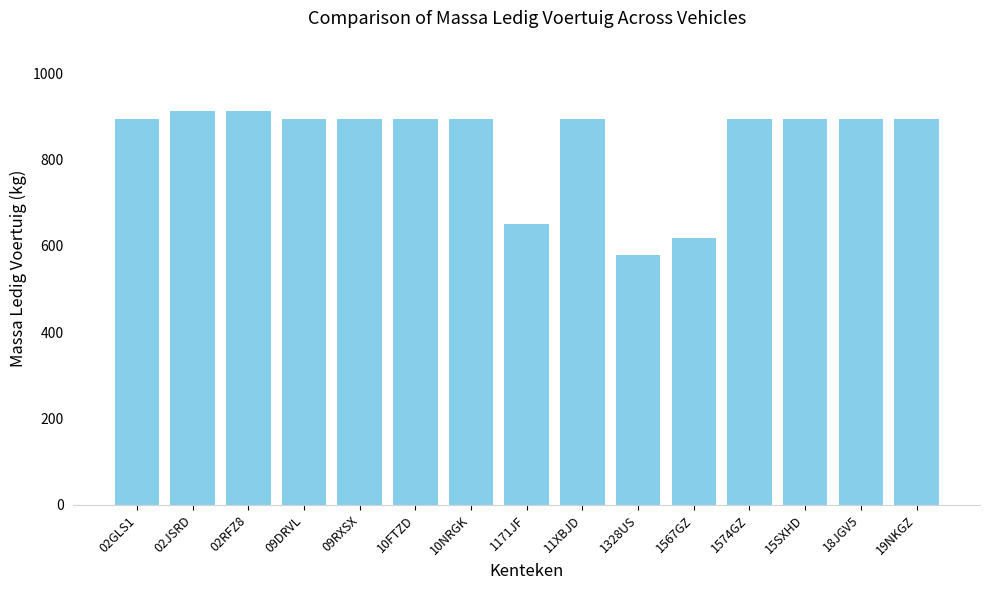

Reading left to right, list all the values displayed in this chart.

02GLS1=894	02JSRD=912	02RFZ8=912	09DRVL=894	09RXSX=894	10FTZD=894	10NRGK=894	1171JF=650	11XBJD=894	1328US=578	1567GZ=618	1574GZ=894	15SXHD=894	18JGV5=894	19NKGZ=894